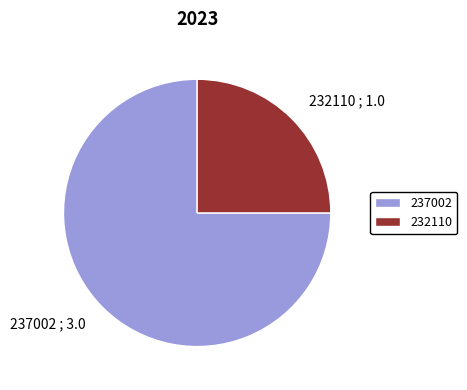

Count the number of slices in the pie.

2